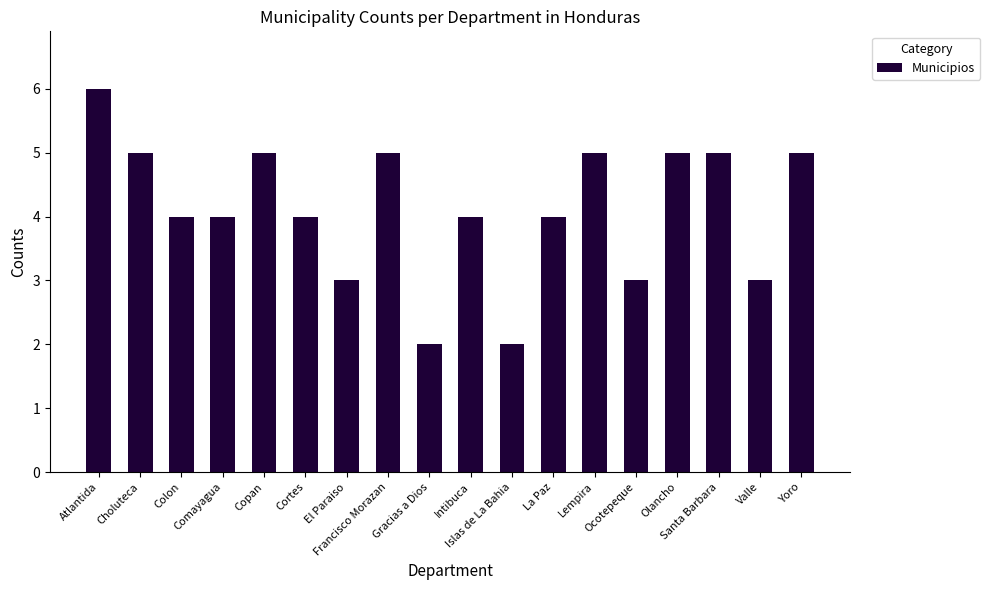

Read the value at Yoro.

5